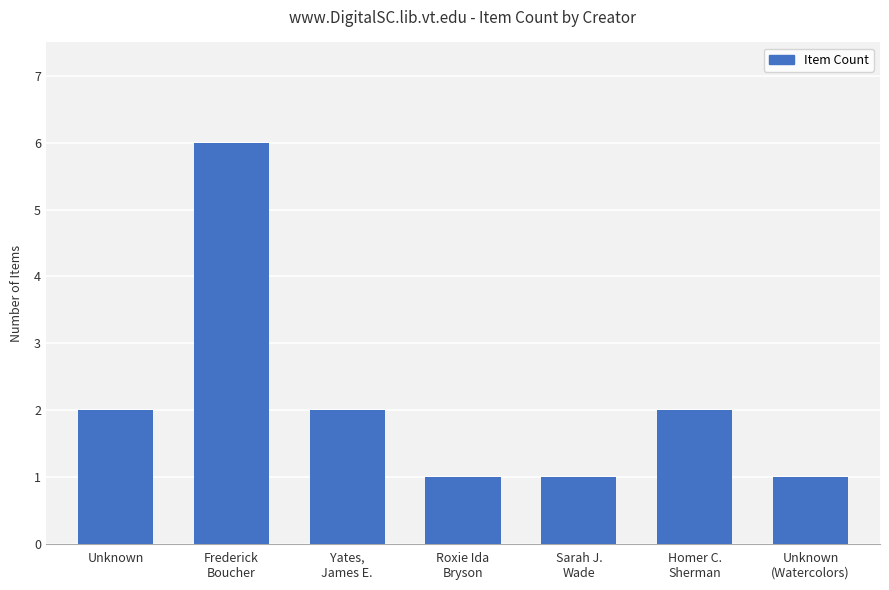

What is the sum of all values?

15